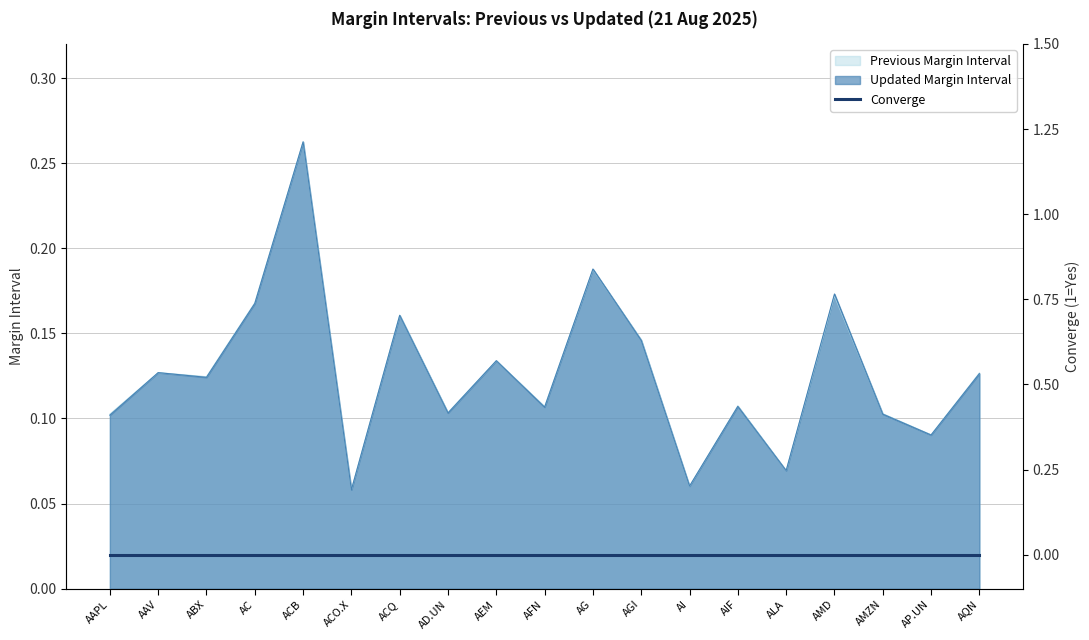

What position from the right is ACQ?

13